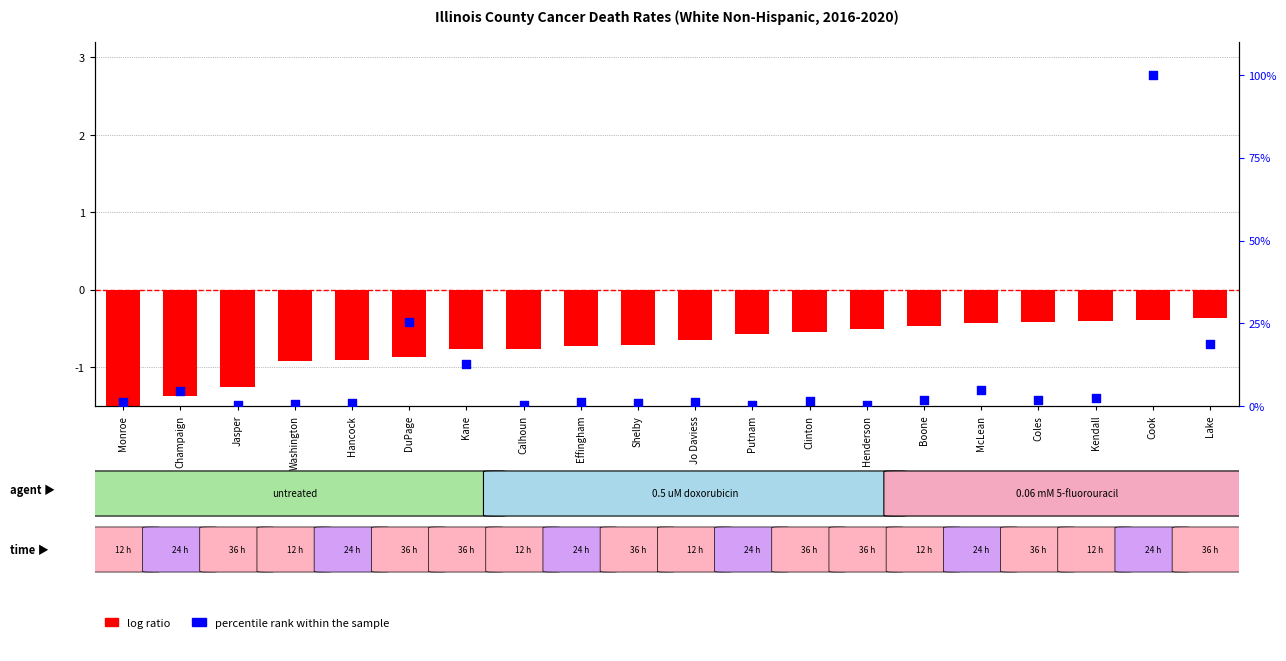

At how many categories does at least one series exceed 59?

1